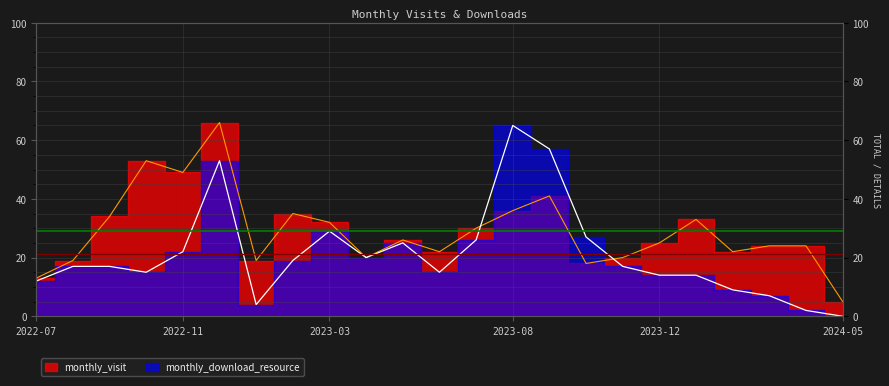

What is the label of the 7th point from the right?

2023-11